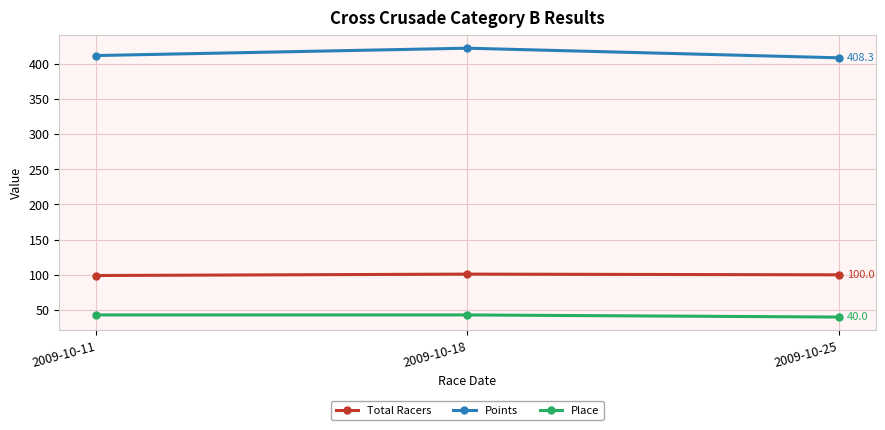

What is the sum of all Total Racers values?

300.0